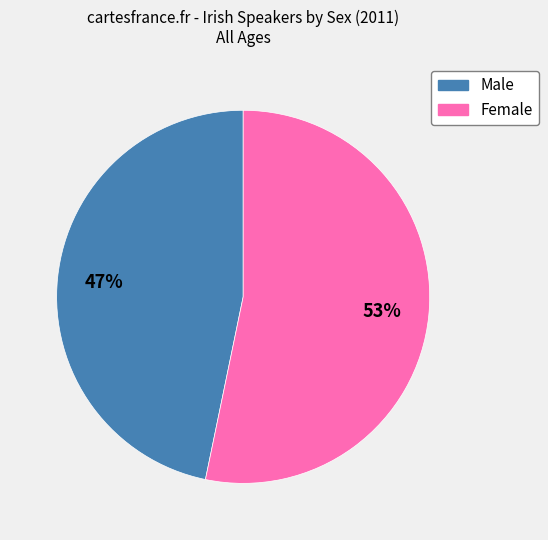

What is the smallest slice in the pie chart?

Male